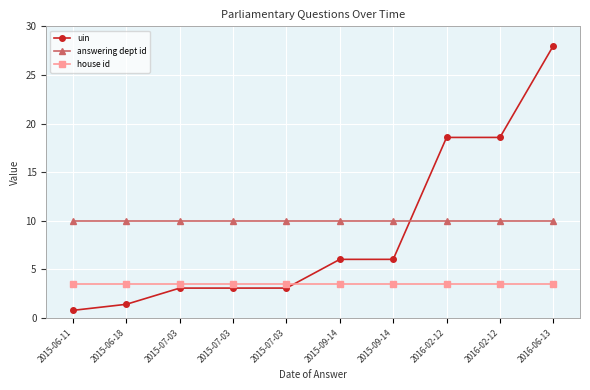

How many distinct data groups are displayed?

3